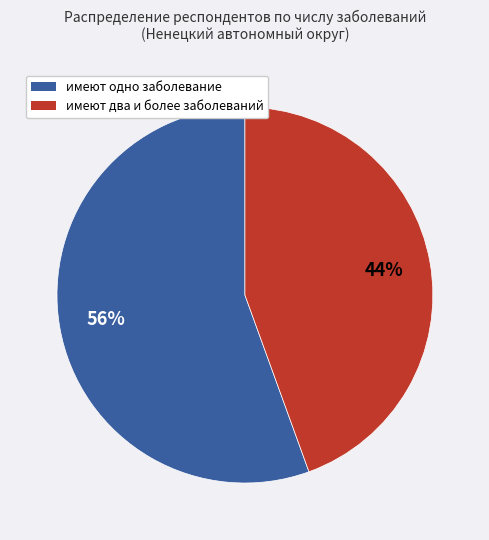

To the nearest percent, what is the combined percentage of имеют одно заболевание and имеют два и более заболеваний?

100%